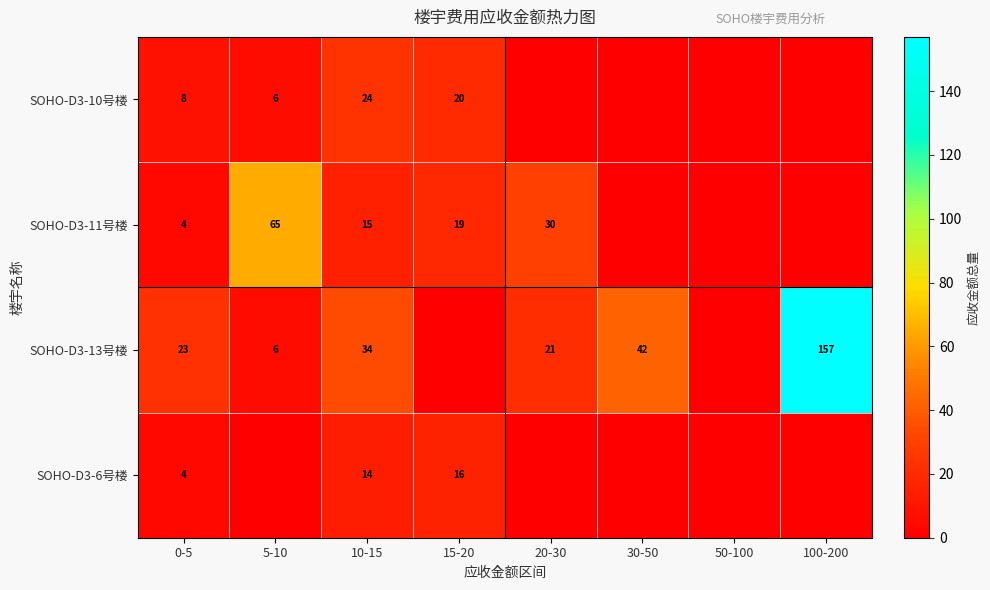

True or false: SOHO-D3-13号楼 has a value of 216 at 100-200.

False